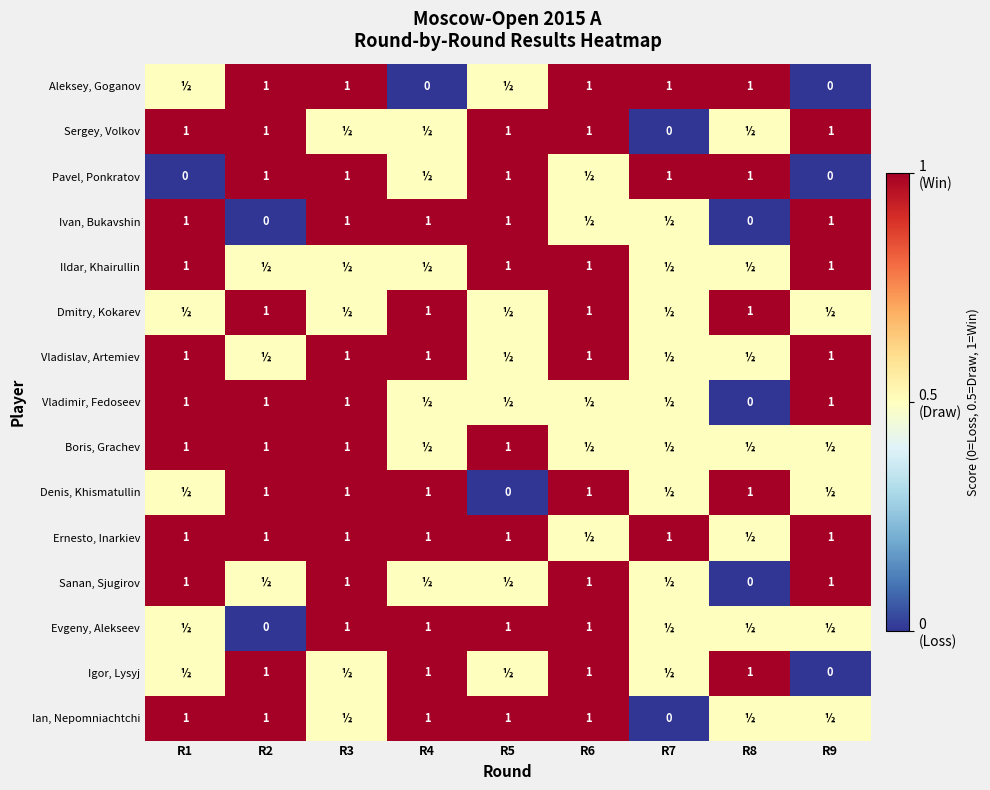

True or false: Aleksey, Goganov has a value of 1.5 at R8.

False